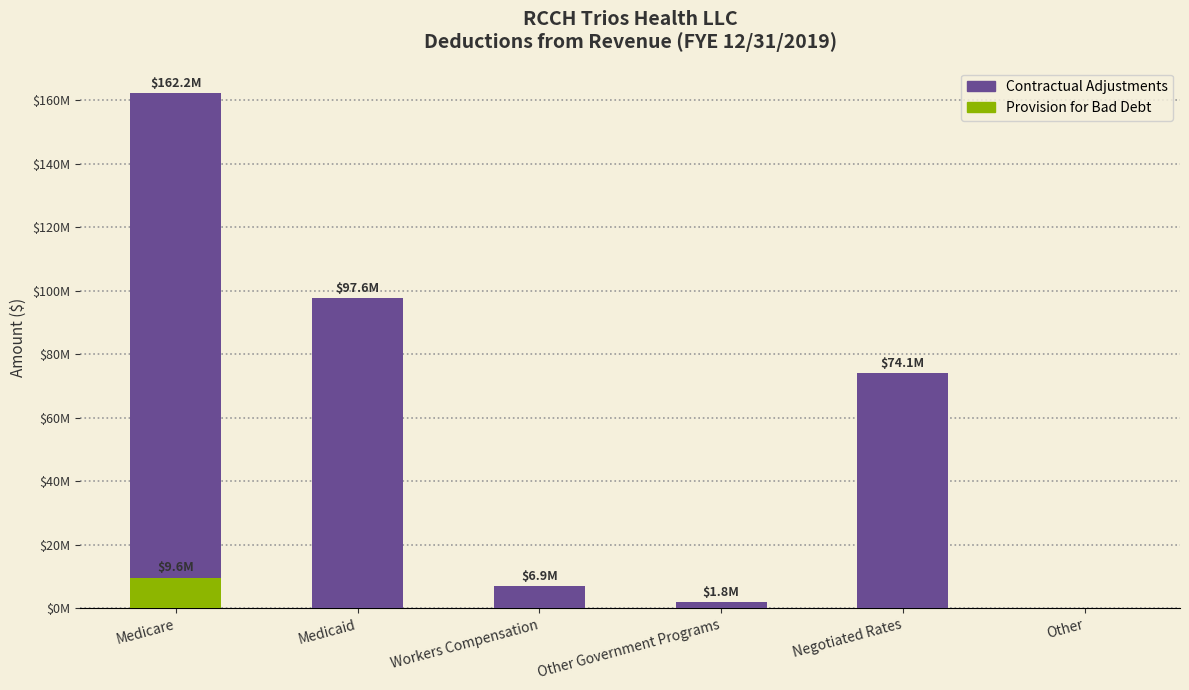

Reading left to right, transcribe all the data shown in this chart.

Contractual Adjustments: 162167564.6	97643968.7	6925126.2	1816812.5	74090764.6	0.0
Provision for Bad Debt: 9620493.3	0.0	0.0	0.0	0.0	0.0